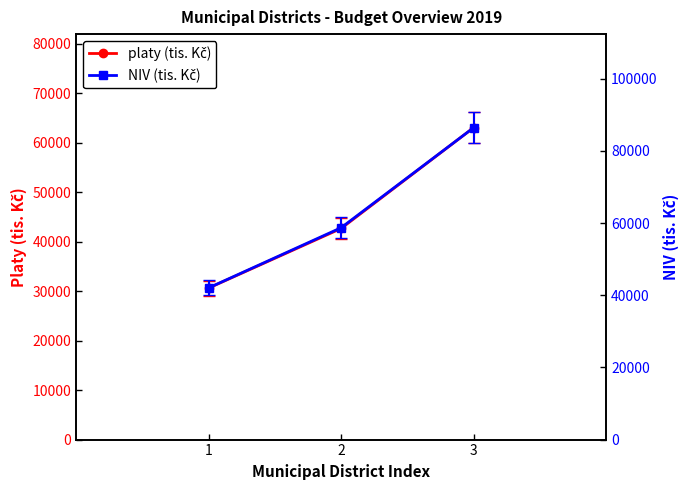

How many values in the NIV (tis. Kč) series are below 58717?

1